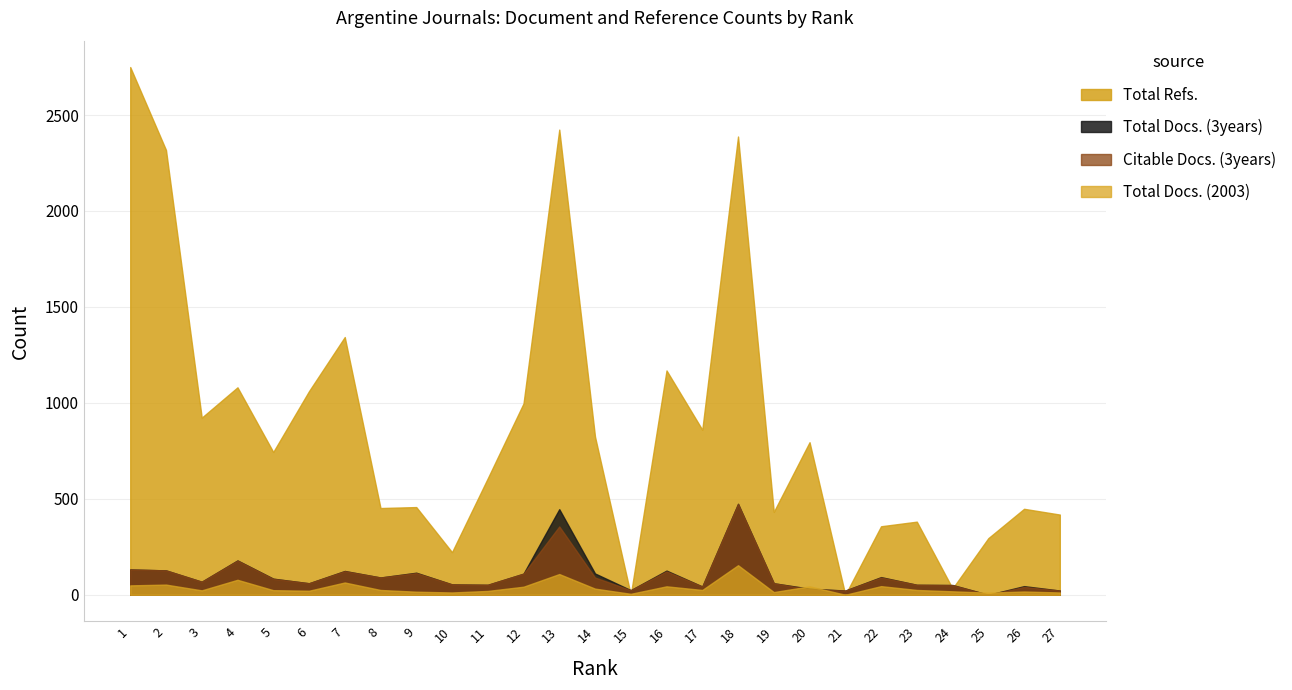

The Citable Docs. (3years) series shows 41 at 26. True or false?

True